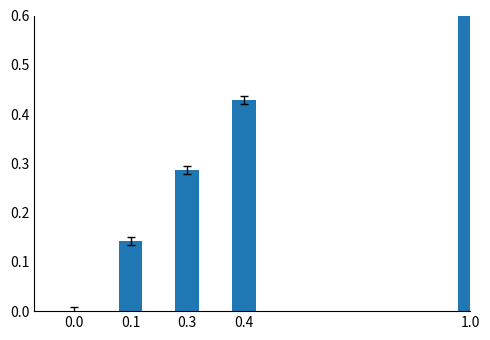

How many data points are above 0?

4